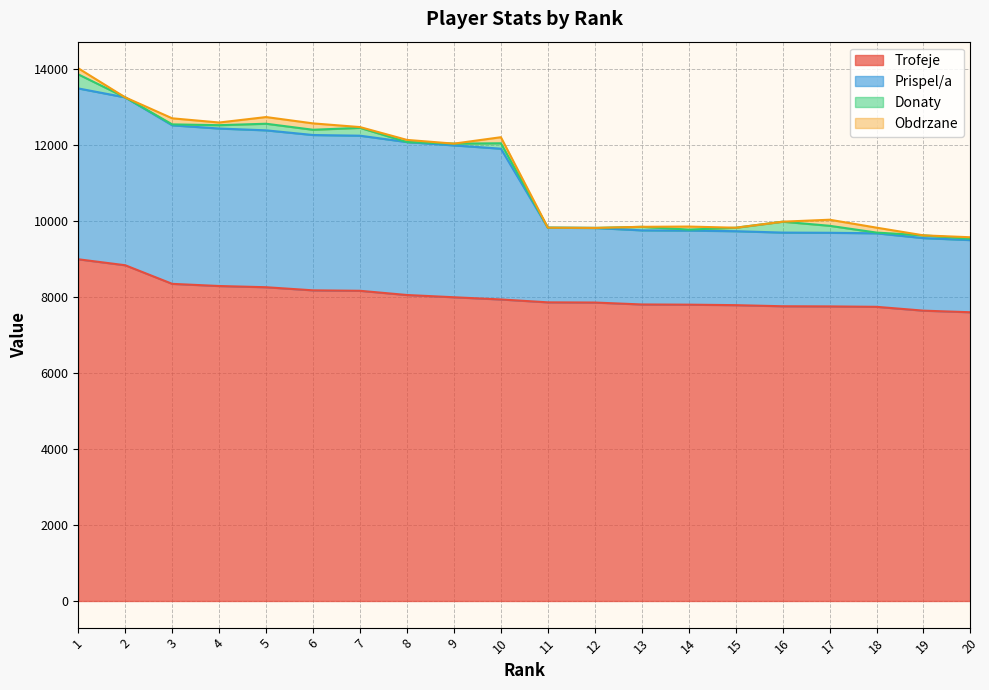

How many lines are shown in the chart?

4